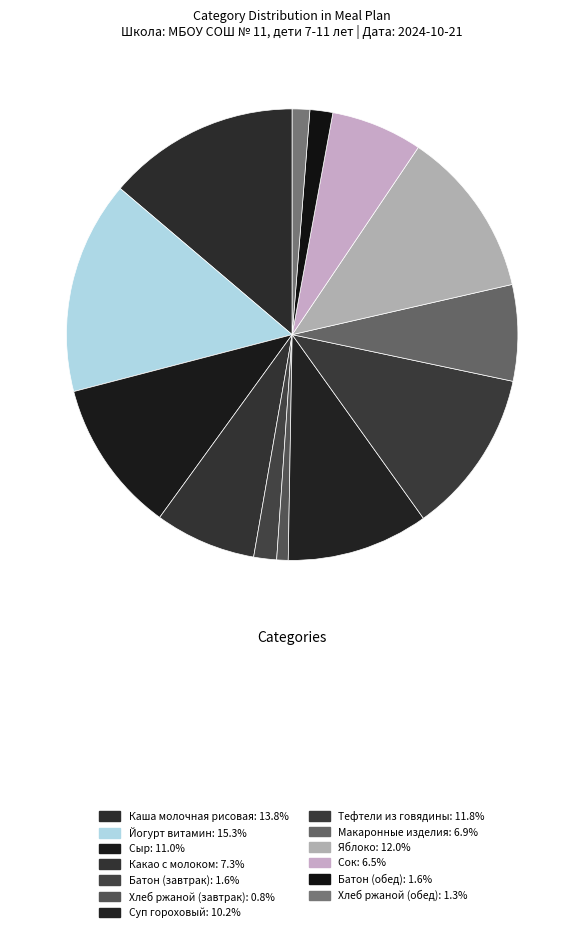

How many slices are in this pie chart?

13